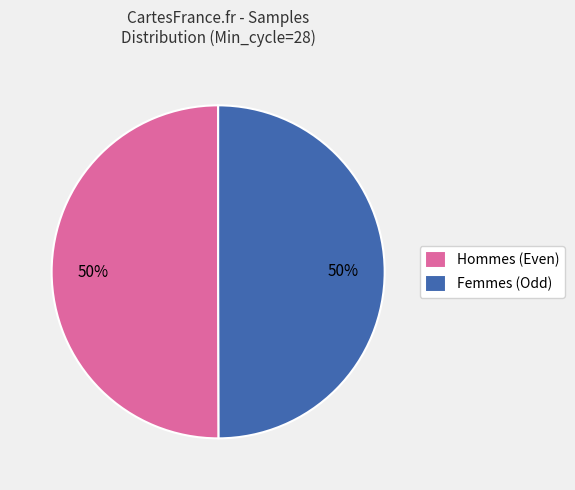

How many segments does this pie chart have?

2